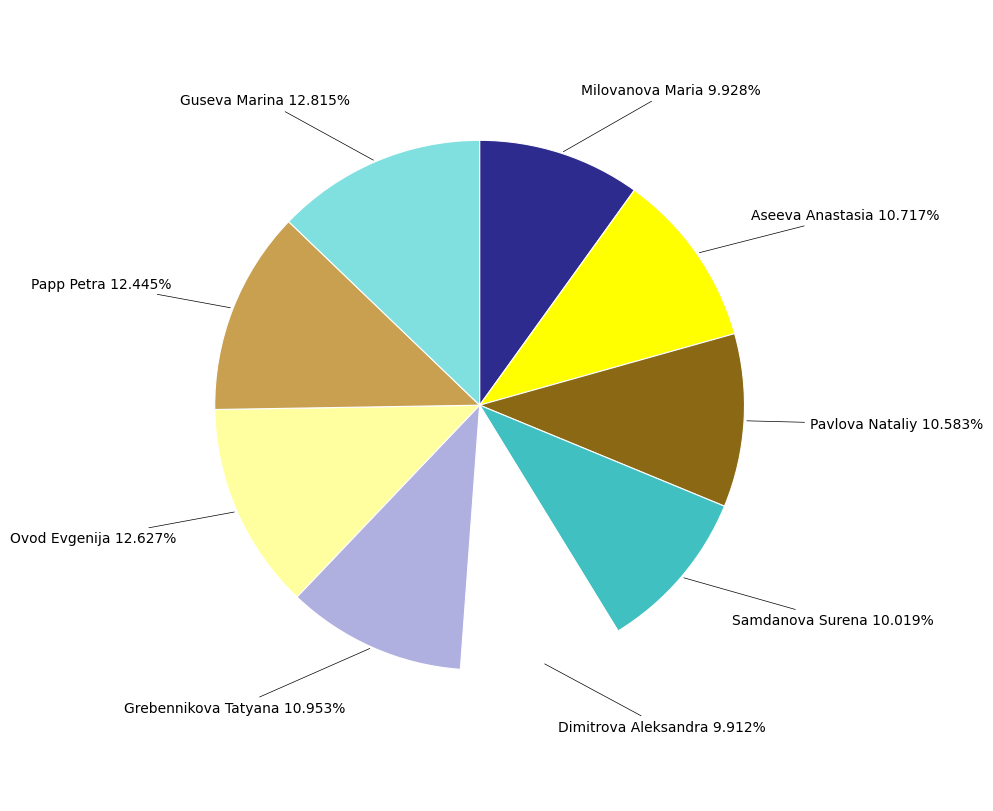

Does any single category account for the majority?

No